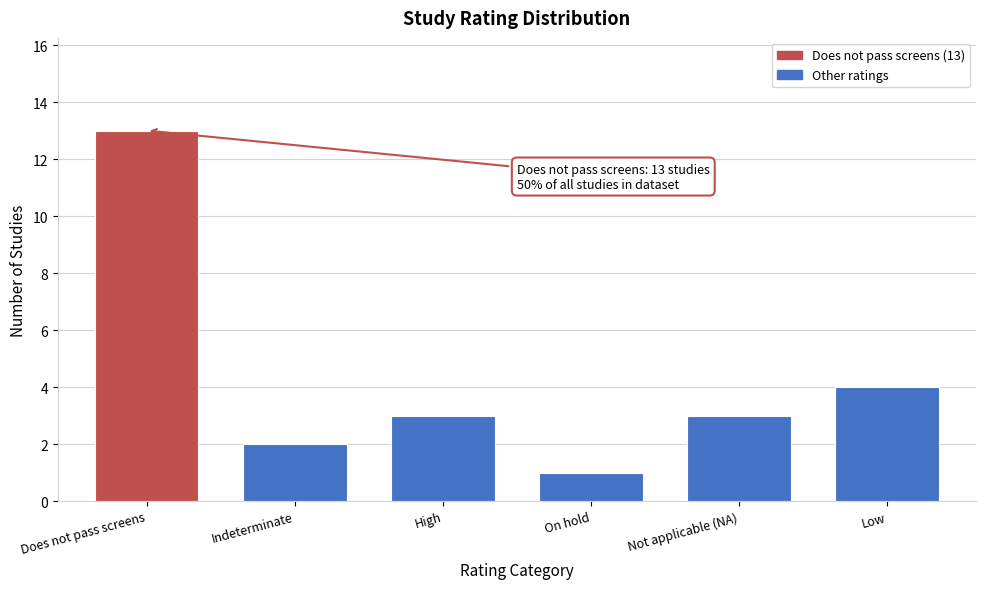

Reading left to right, list all the values displayed in this chart.

13	2	3	1	3	4